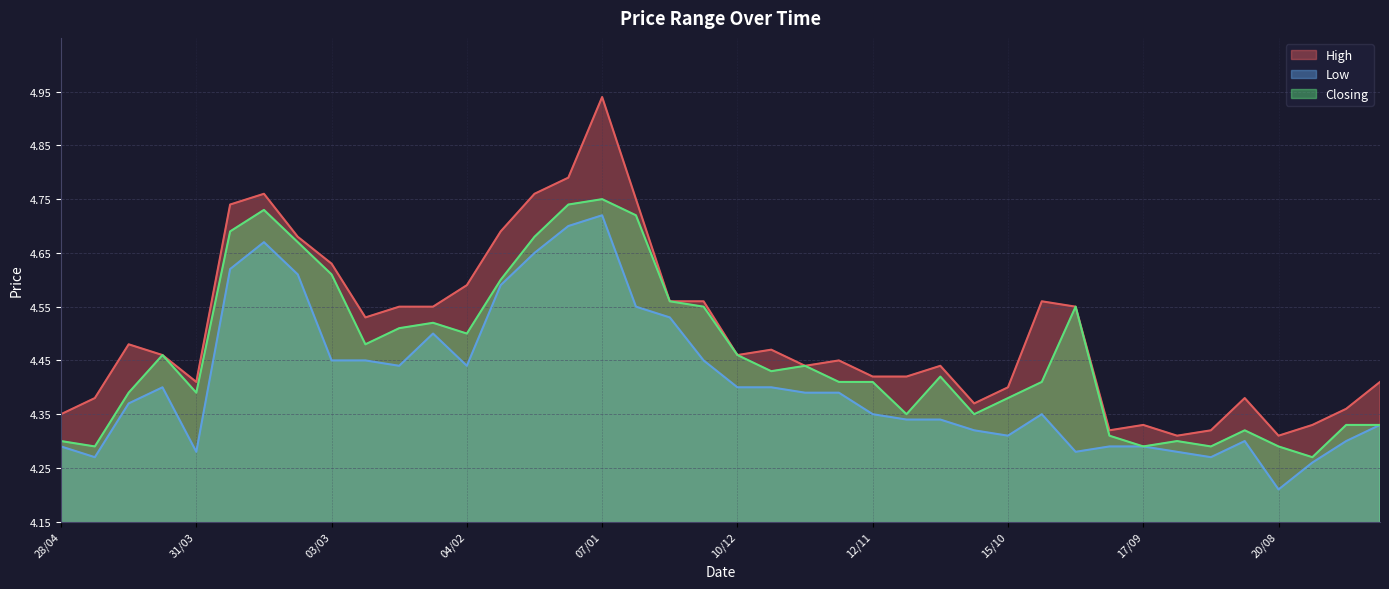

List the series in order of their overall mean, lowest first.

Low, Closing, High